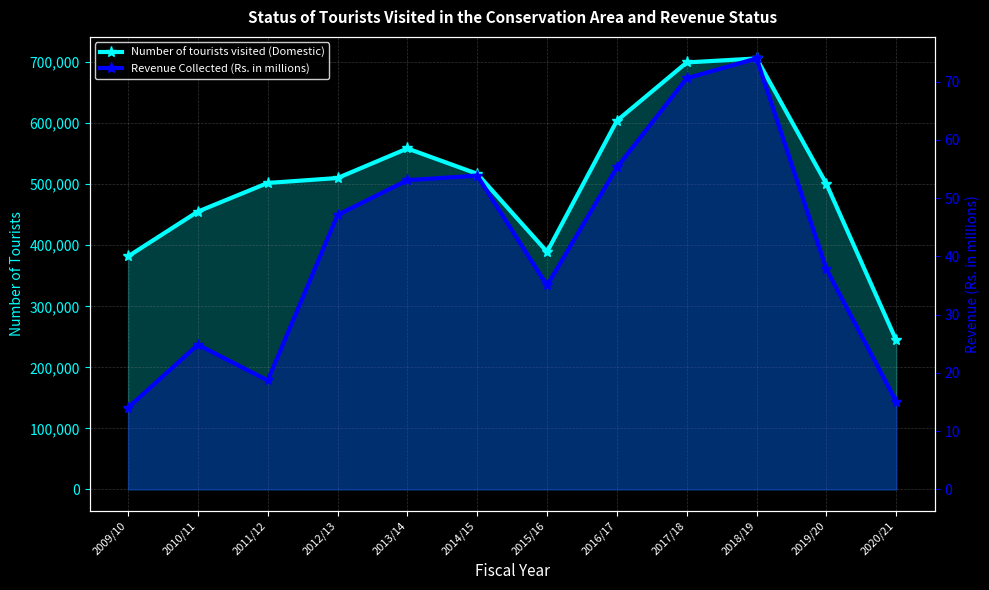

Which series changed the most between 2011/12 and 2019/20?

Number of tourists visited (Domestic)